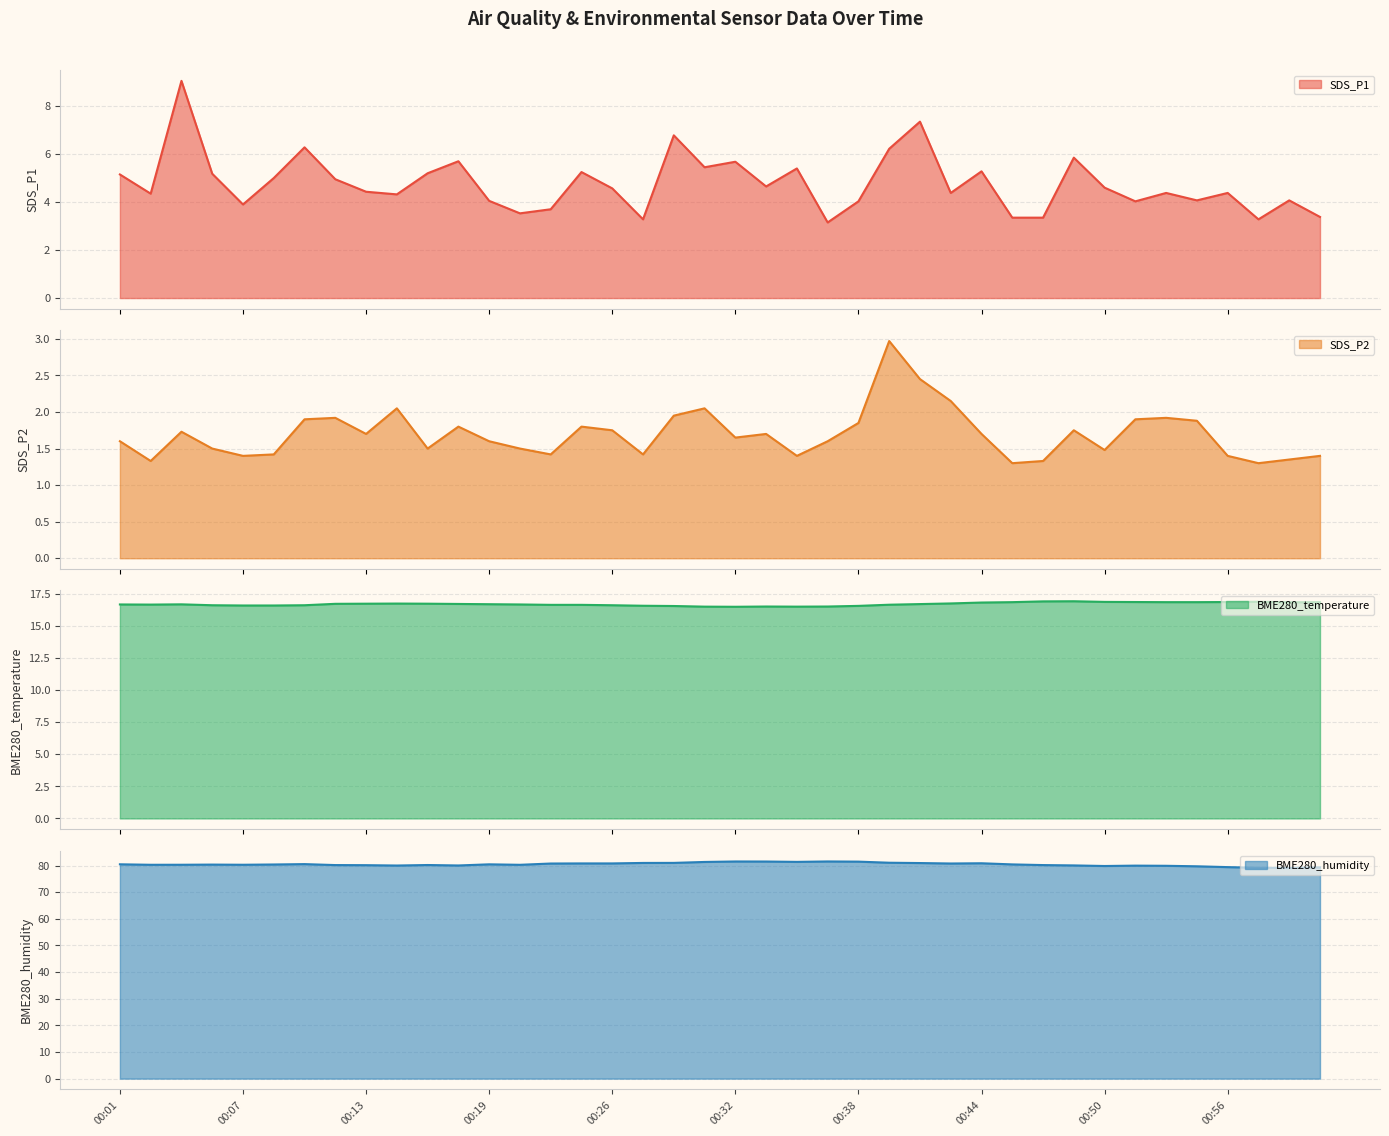

True or false: BME280_humidity and SDS_P2 intersect in this chart.

False